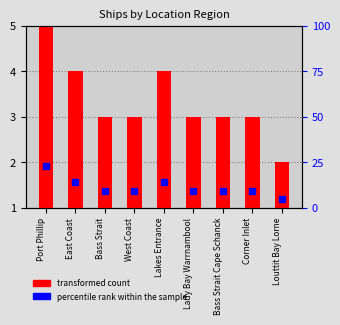

How many data points in transformed count are less than 2?

1